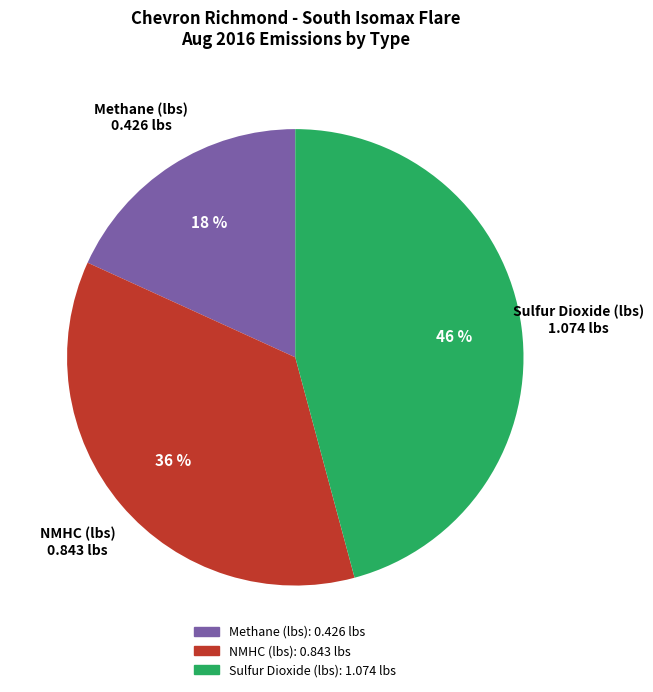

The Methane (lbs) slice represents 13% of the pie. True or false?

False